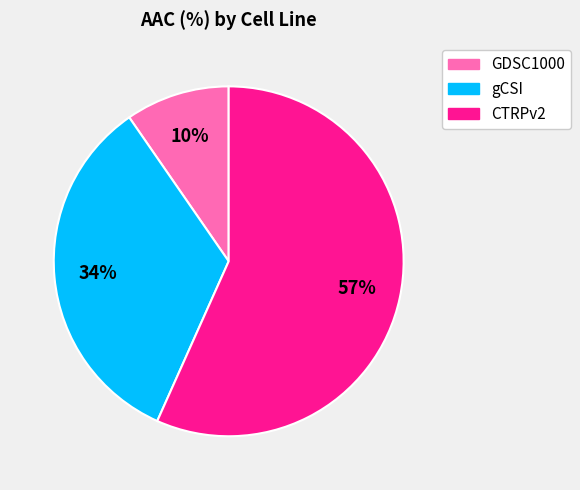

Which has a higher value, gCSI or GDSC1000?

gCSI